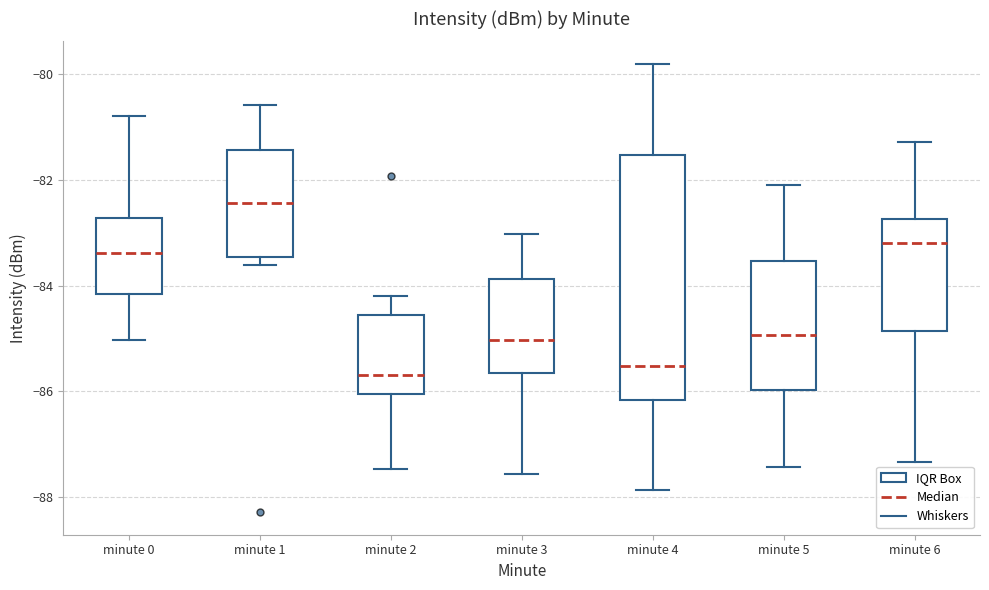

Which box's median line is the highest?

minute 1